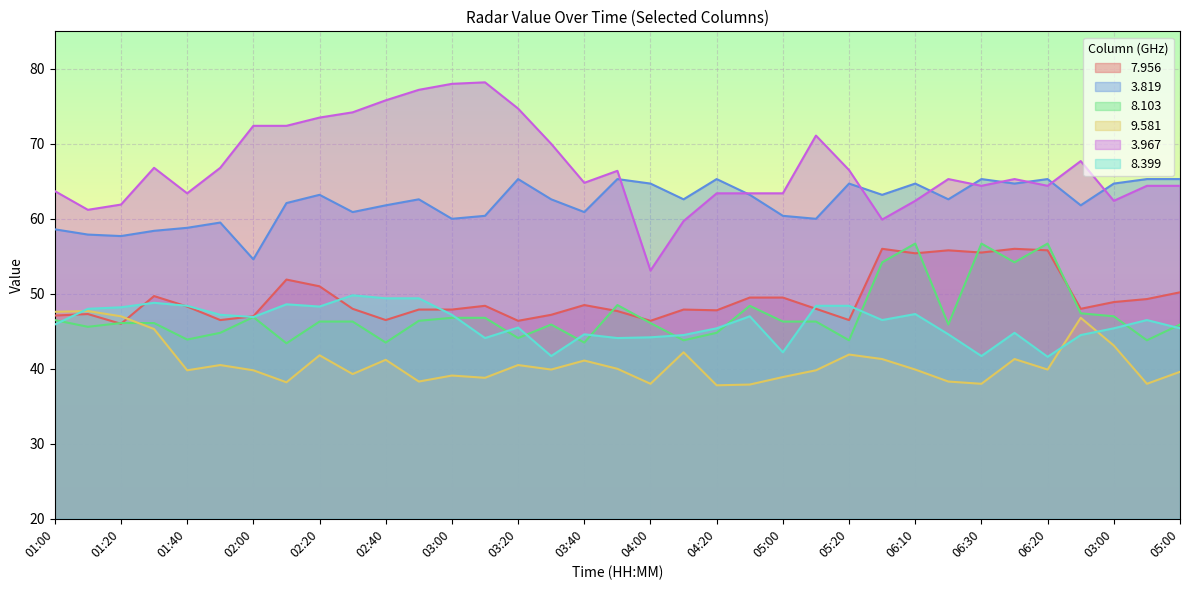

True or false:   8.399 and   3.967 intersect in this chart.

False